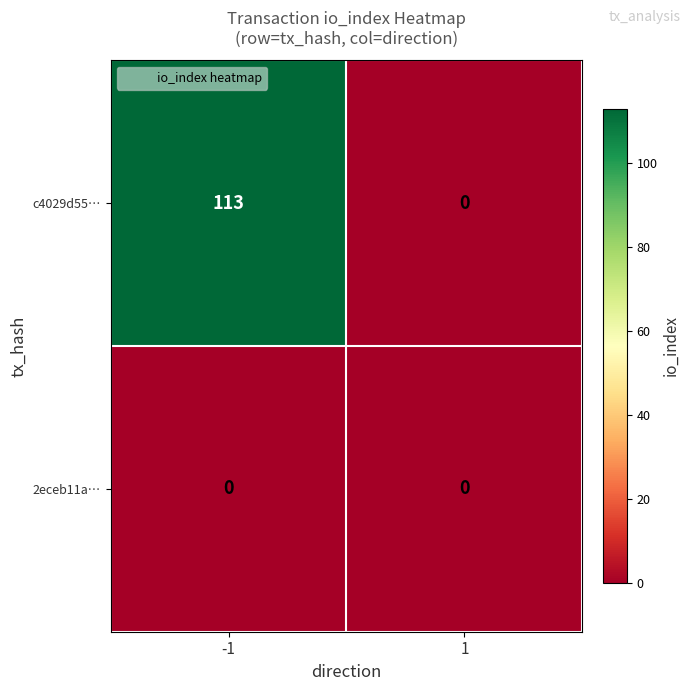

Rank the series by their maximum value, from lowest to highest.

2eceb11a…, c4029d55…